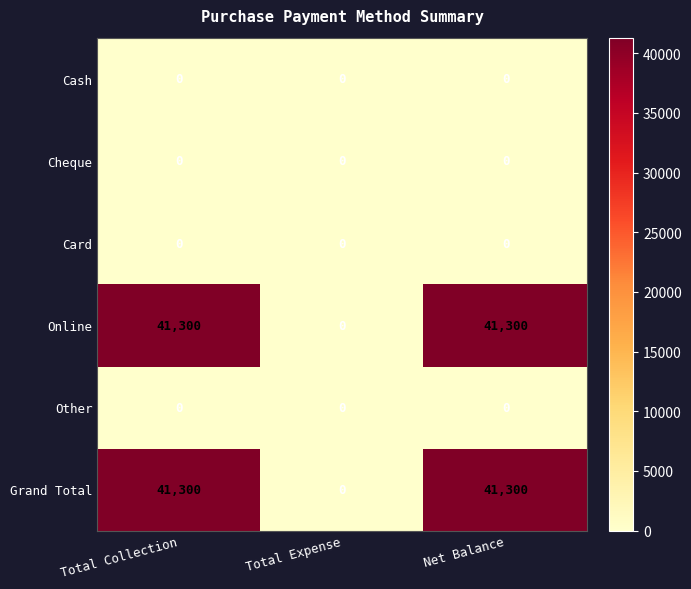

What is the spread (max minus min) of values at Net Balance?

41300